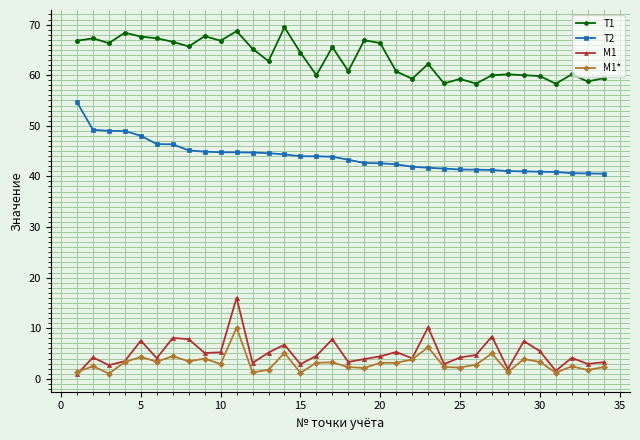

How many distinct data groups are displayed?

4